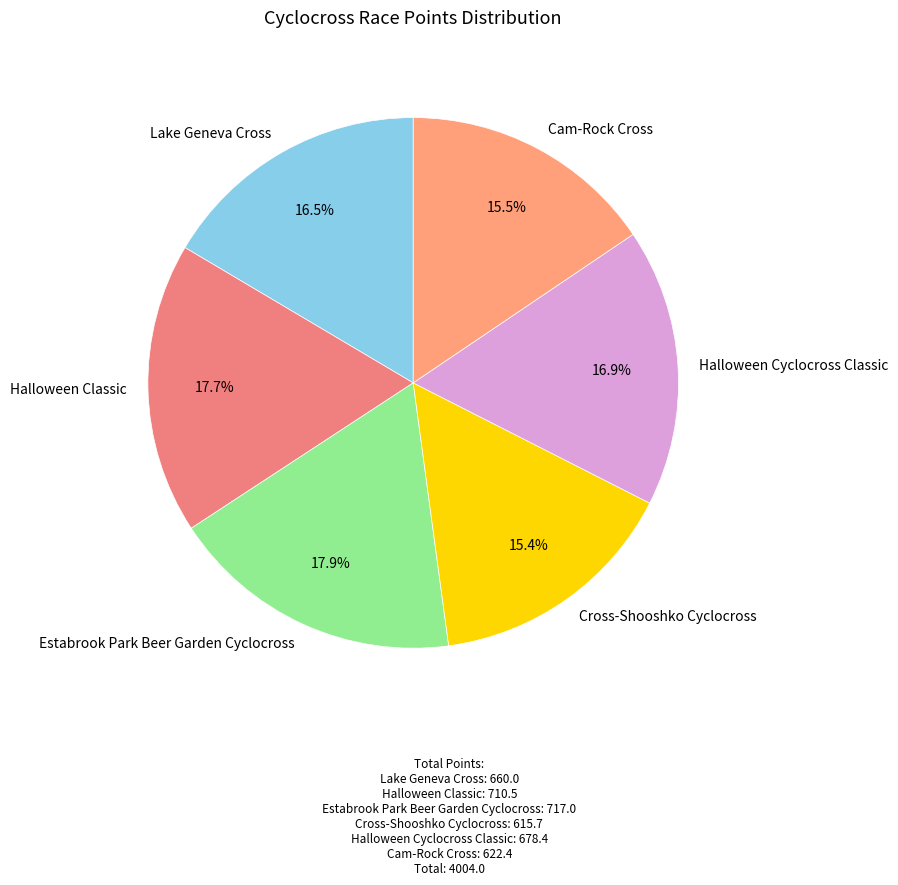

To the nearest percent, what is the average slice percentage?

17%